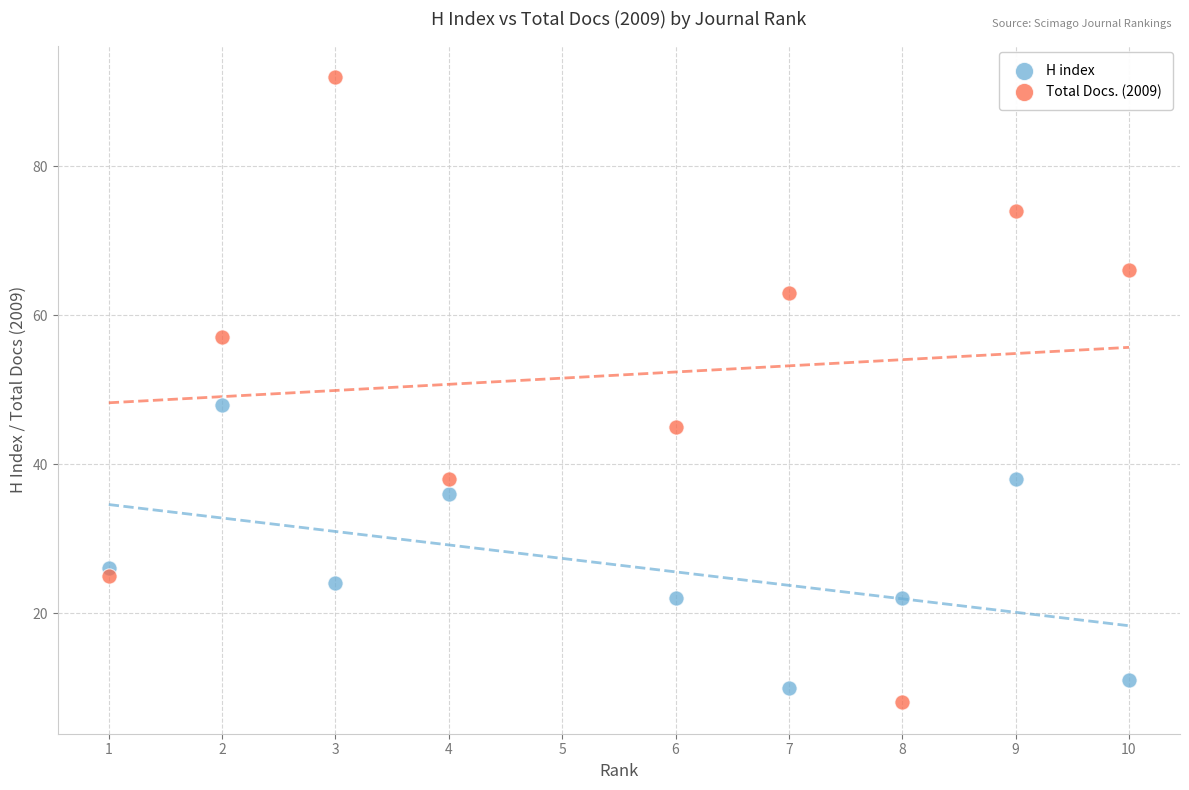

What is the X range (max minus min) for the scatter plot?

9